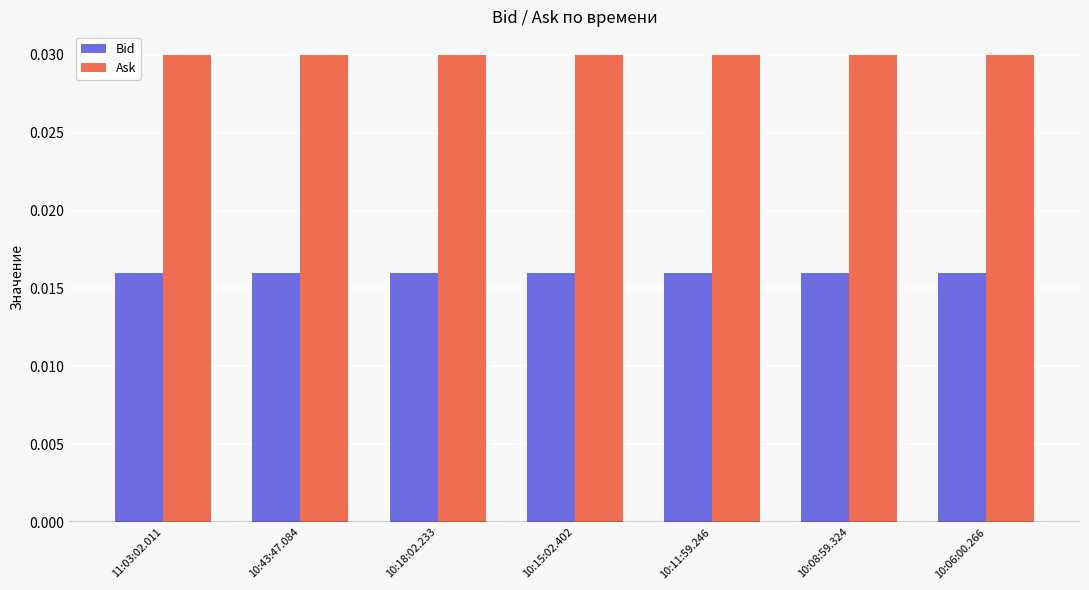

Rank the series by their average value, from lowest to highest.

Bid, Ask